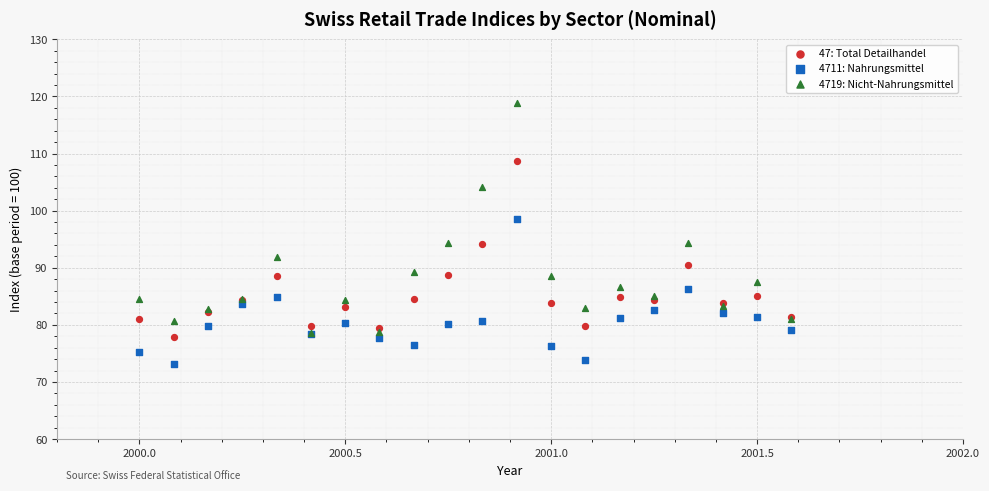

What are all the series names shown in the legend?

47: Total Detailhandel, 4711: Nahrungsmittel, 4719: Nicht-Nahrungsmittel